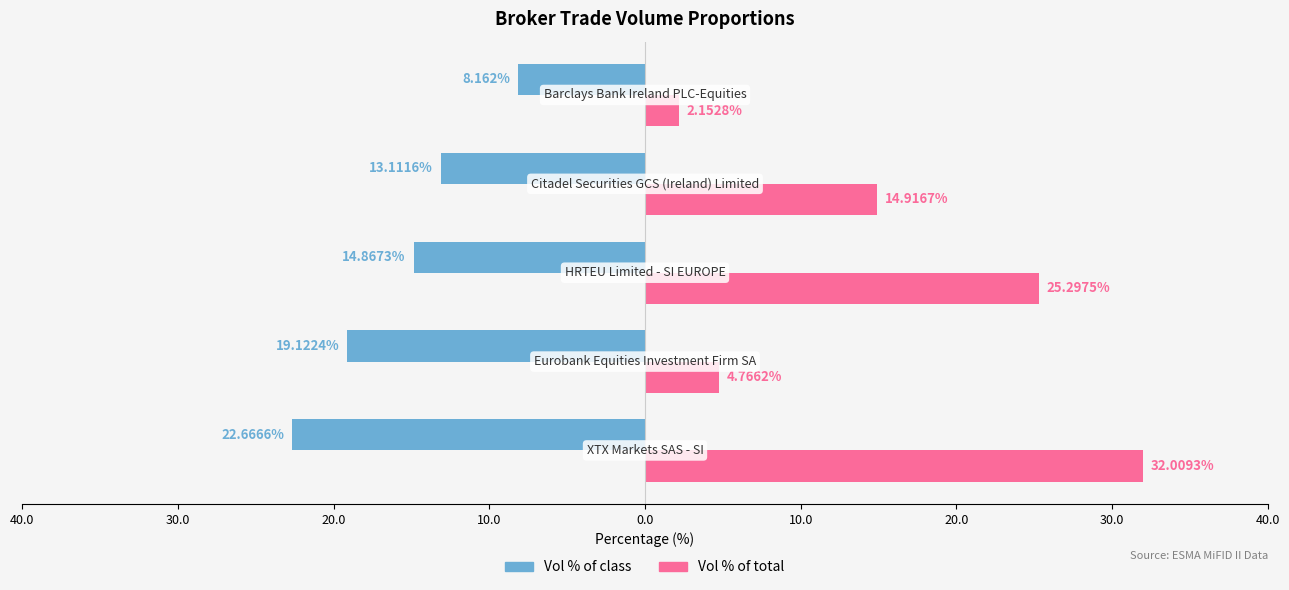

What is the sum of all Vol % of total values?

79.1